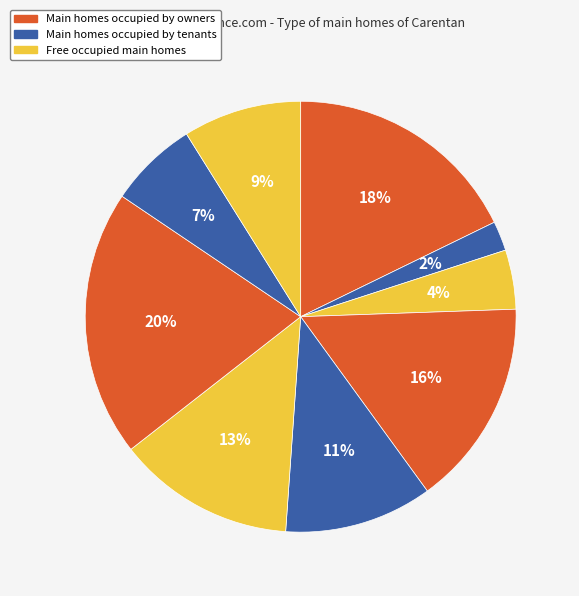

How many segments does this pie chart have?

9